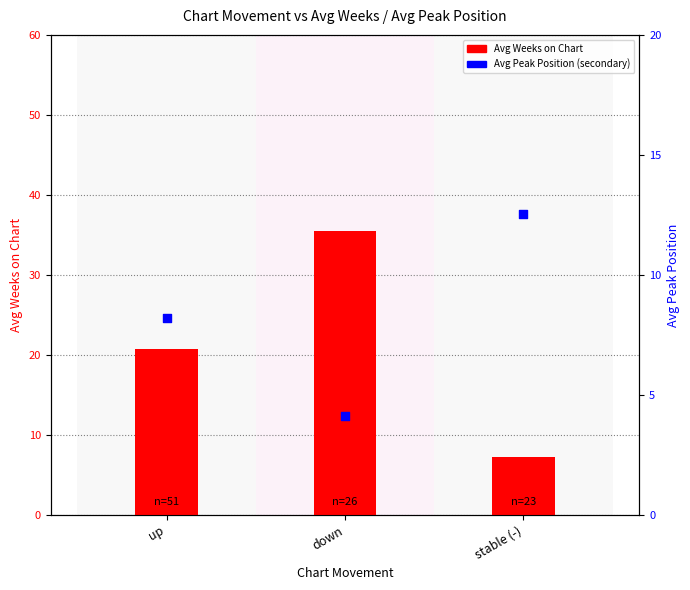

Which series contains the lowest Y value?

Avg Peak Position